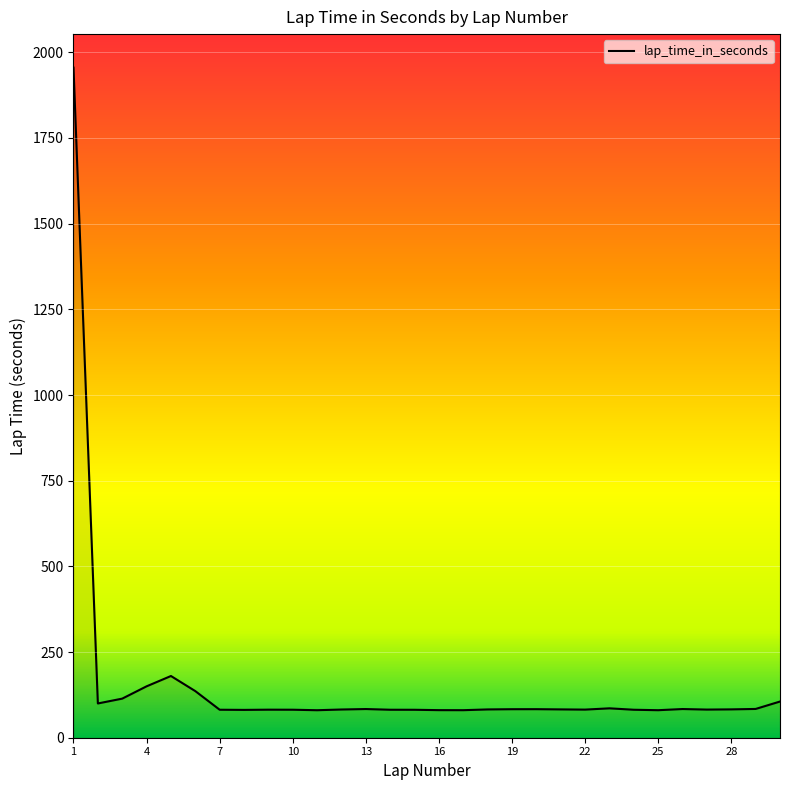

What is the difference between the maximum and minimum values?

1875.0